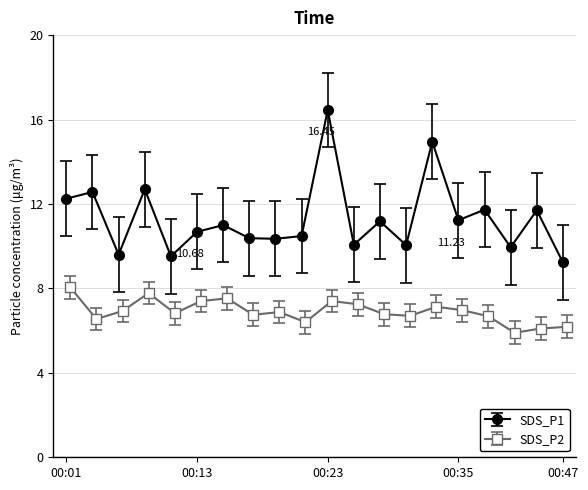

Does the chart have visible grid lines?

Yes